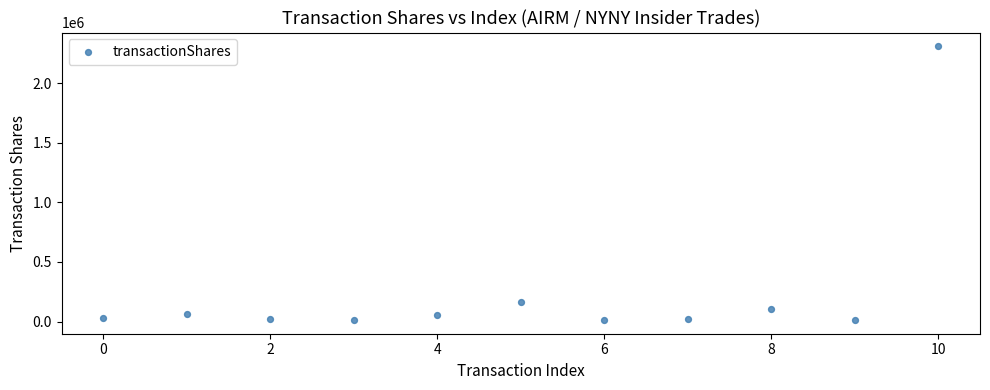

What is the range of Y values (max minus min)?

2296753